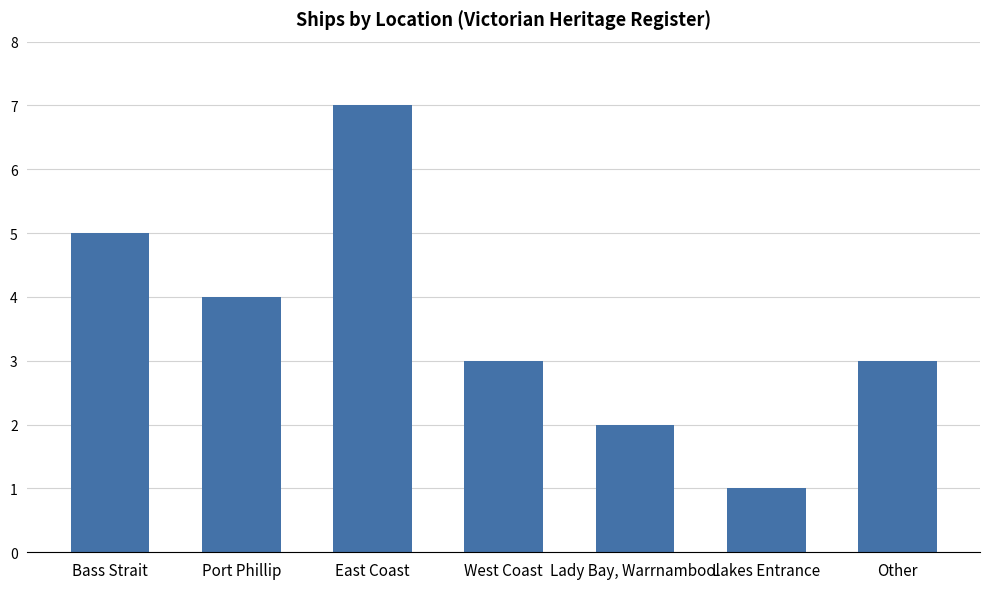

Reading left to right, list all the values displayed in this chart.

5	4	7	3	2	1	3